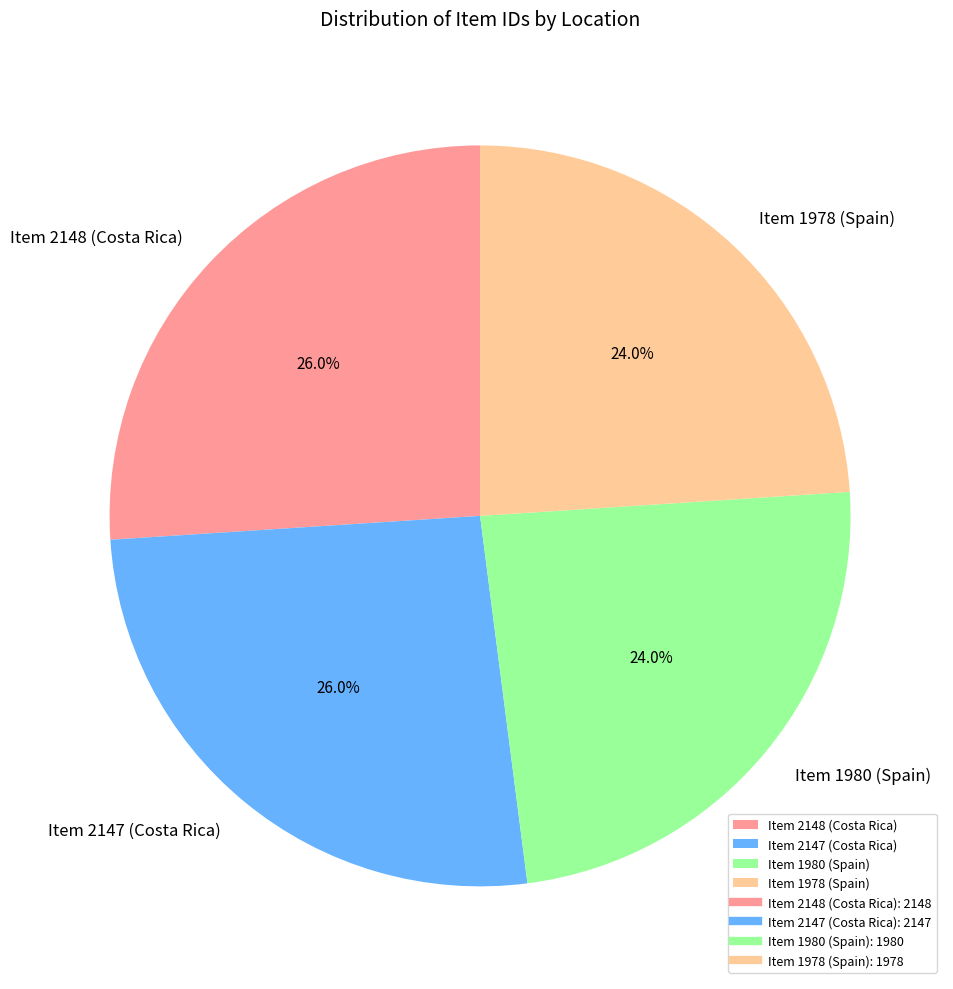

How many segments does this pie chart have?

4